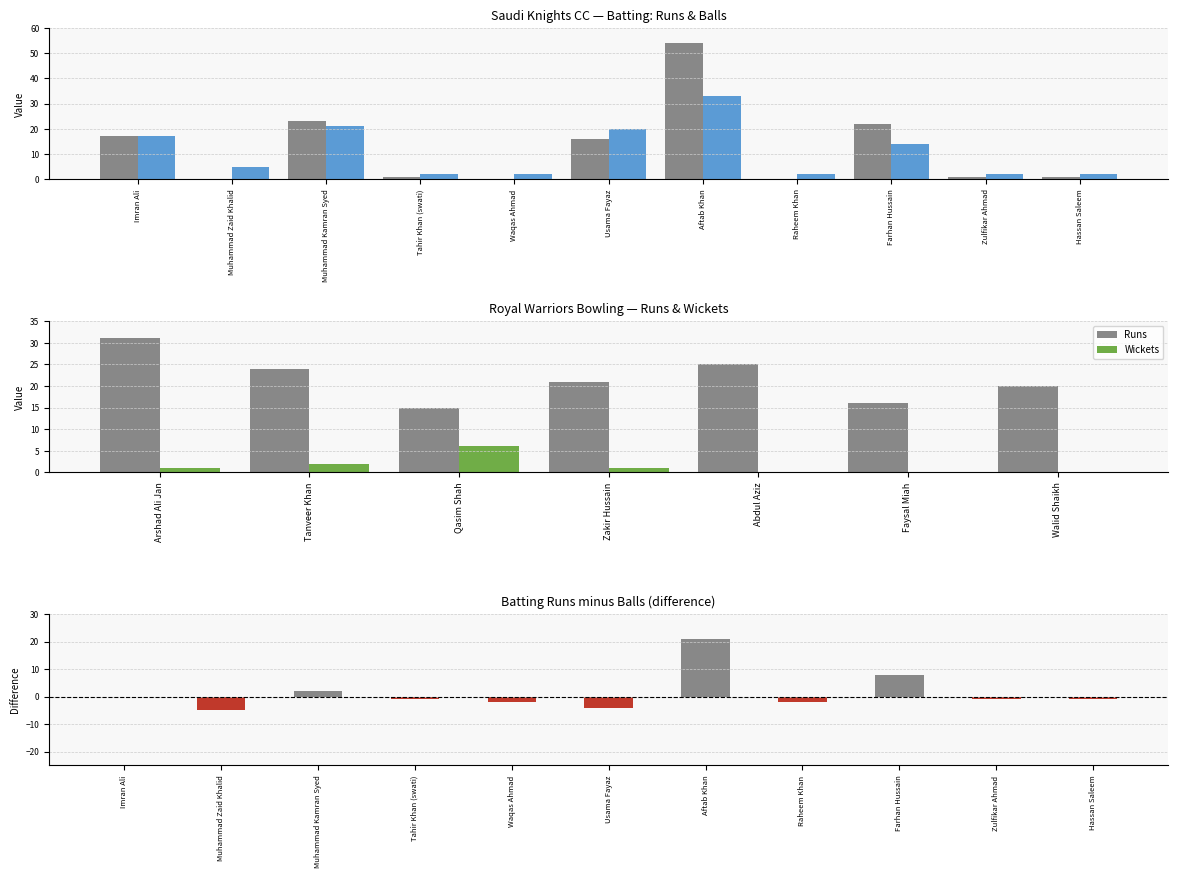

How many series are shown in this chart?

2